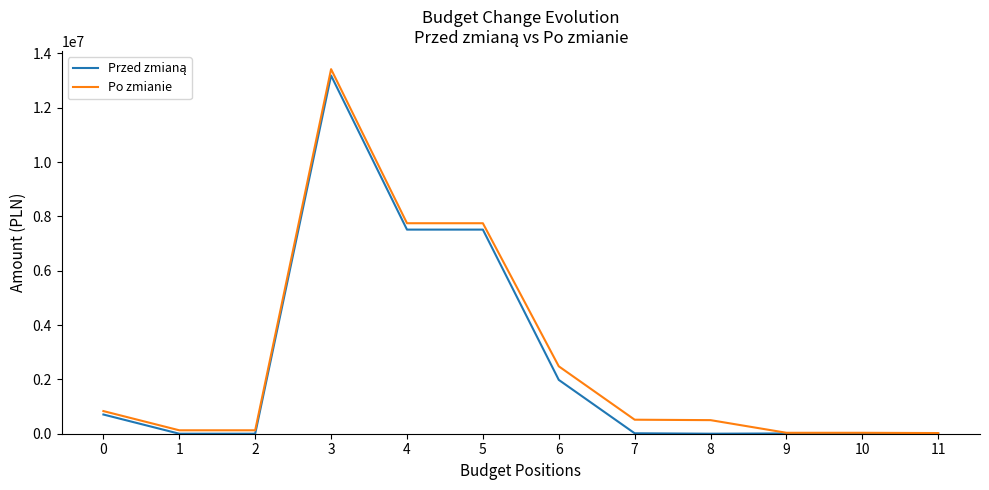

What is the greatest value displayed?

13419706.0